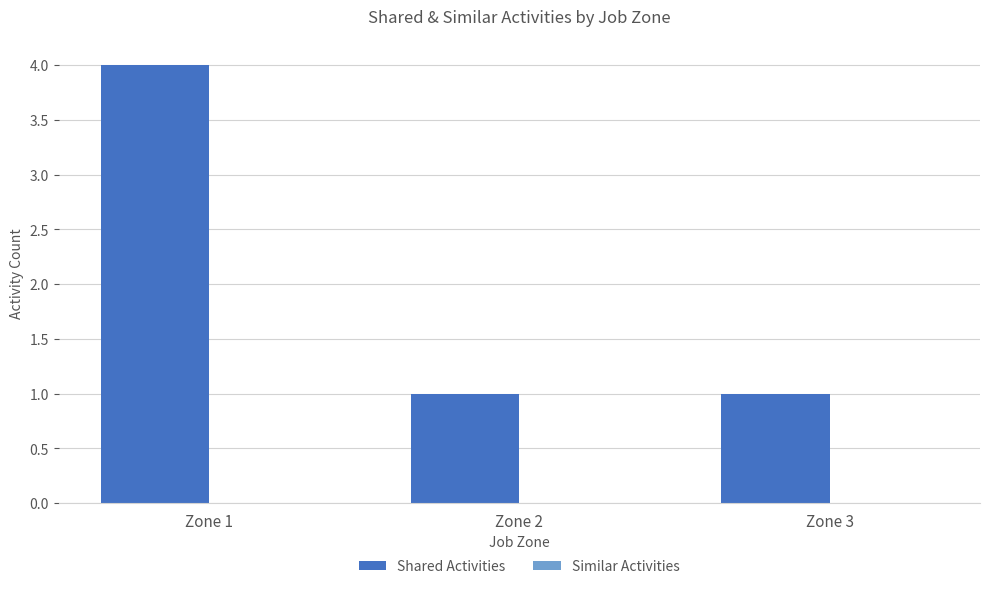

How many bars are there in total?

3